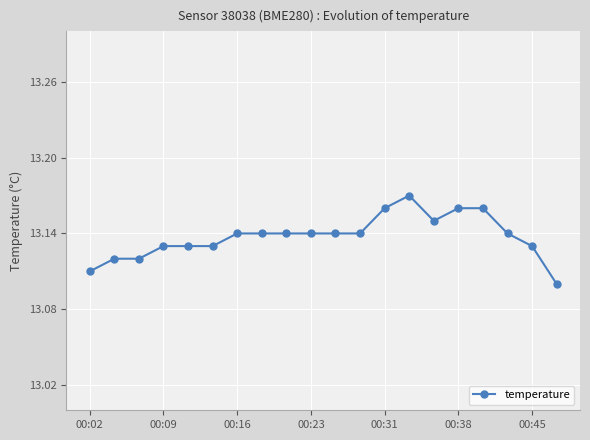

What is the sum of all values?

262.8